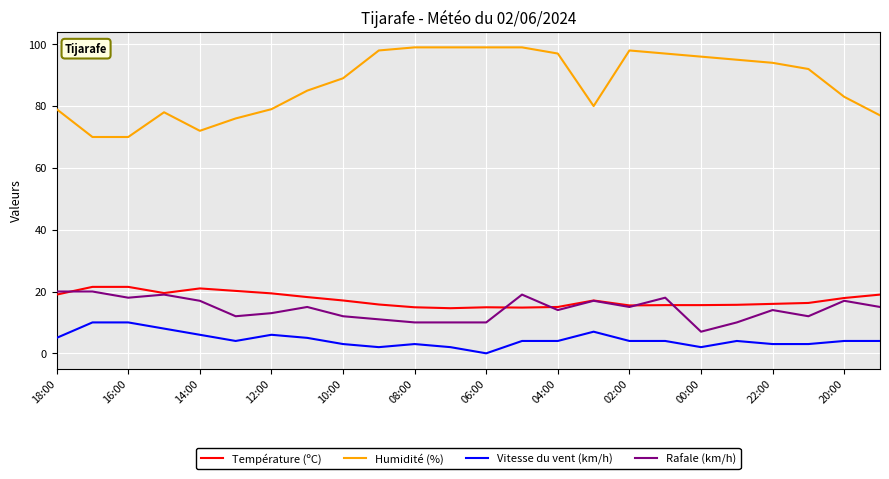

What are all the series names shown in the legend?

Température (ºC), Humidité (%), Vitesse du vent (km/h), Rafale (km/h)